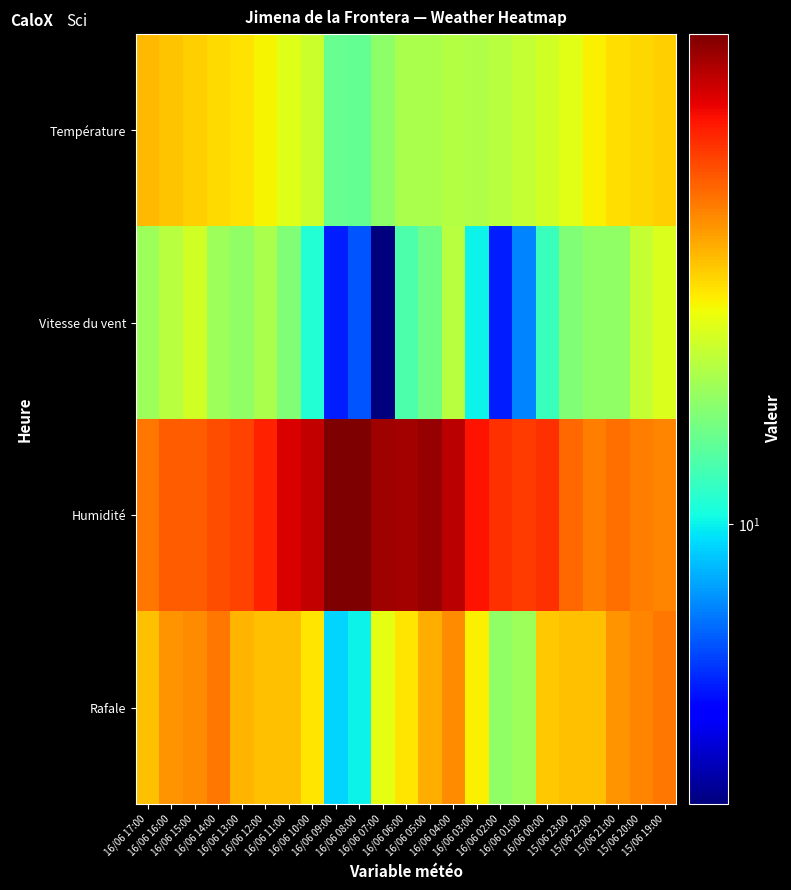

At which category is the sum across all series the highest?

16/06 04:00